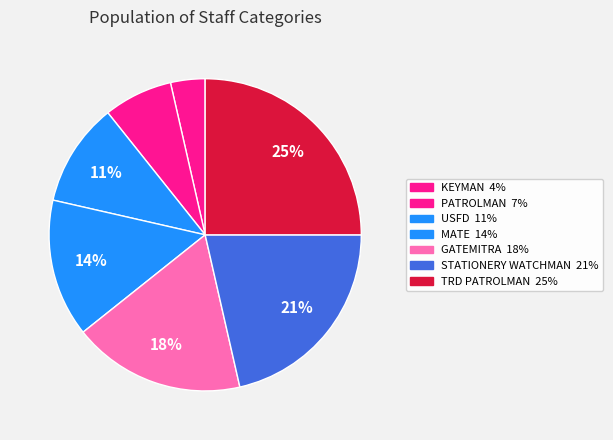

How much of the chart is everything except USFD?

89.3%